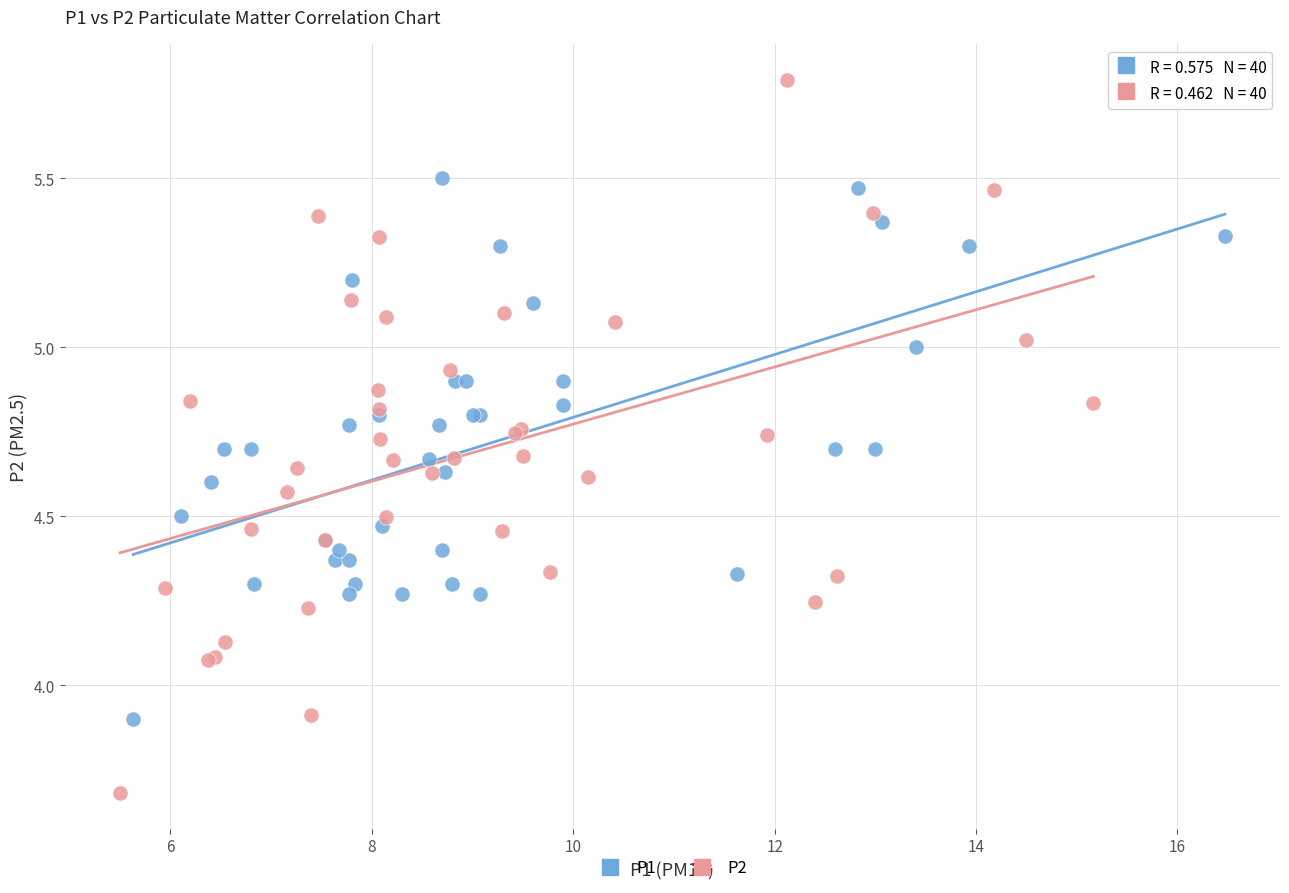

Which series has the largest Y range (max minus min)?

P2